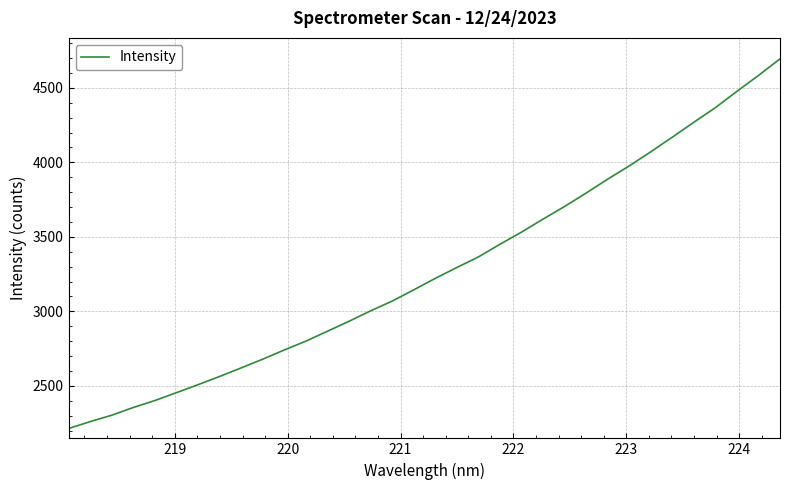

What is the difference between the maximum and minimum values?

2480.9